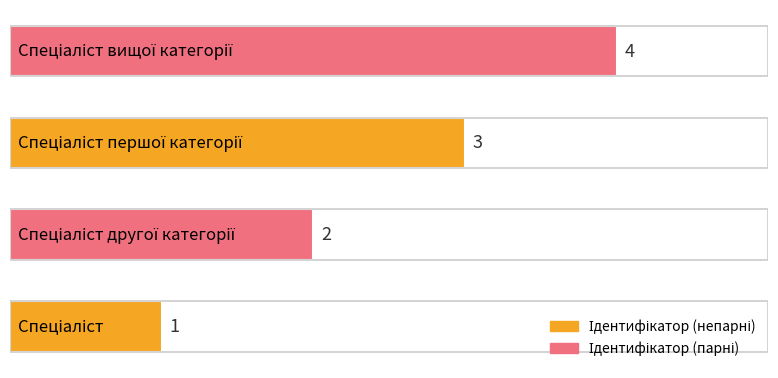

What is the sum of all values?

10